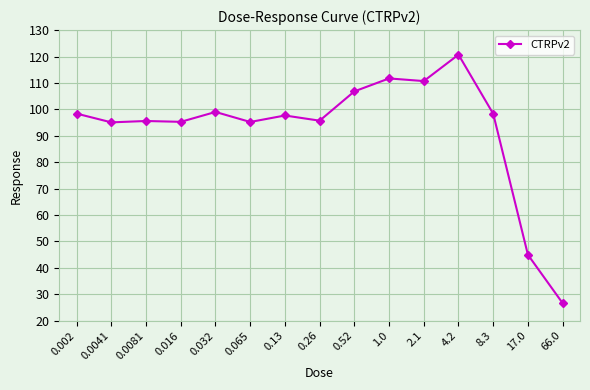

What is the minimum value shown in the chart?

26.6